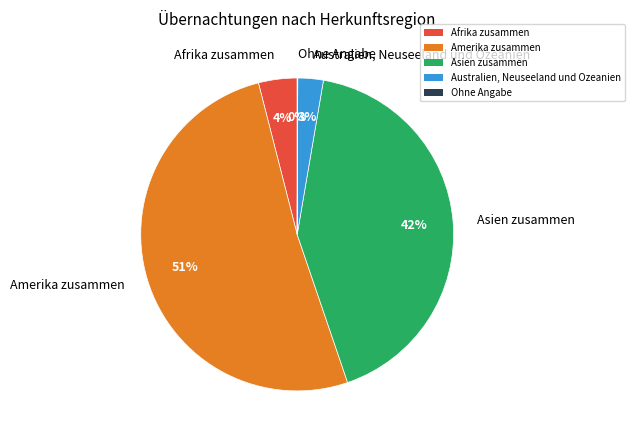

Combined, do Asien zusammen and Australien, Neuseeland und Ozeanien account for over 50%?

No